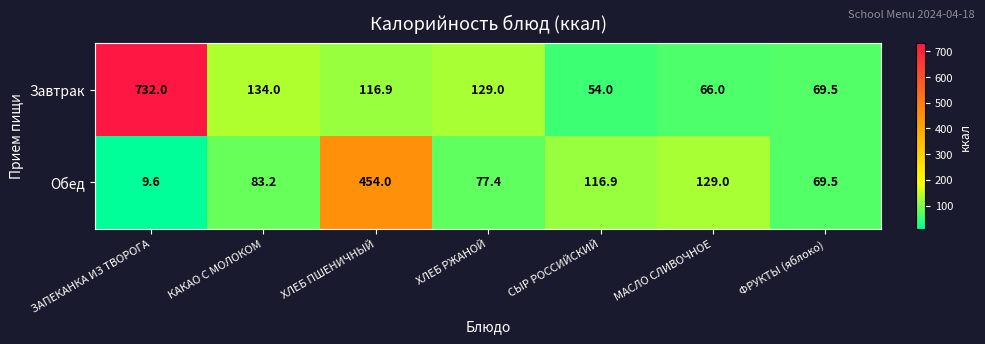

What is the difference between the highest and lowest values at МАСЛО СЛИВОЧНОЕ?

63.0